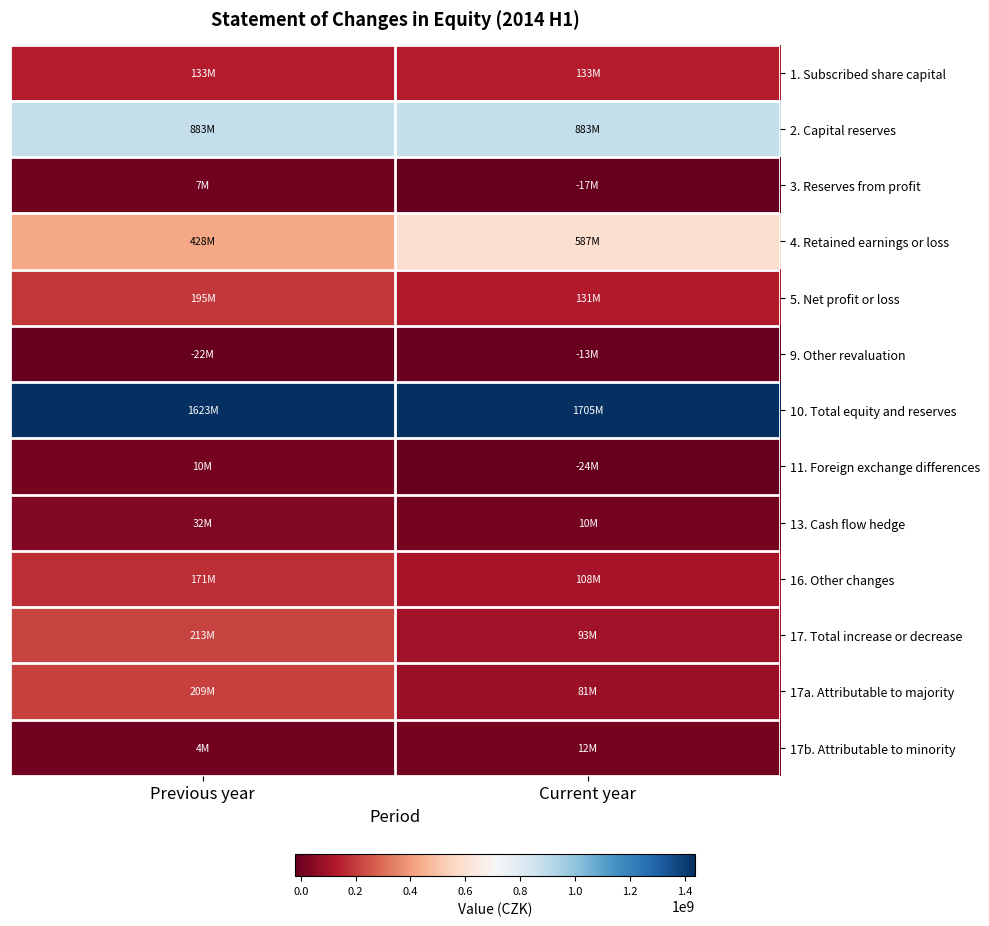

Which series changed the most between Previous year and Current year?

4. Retained earnings or loss